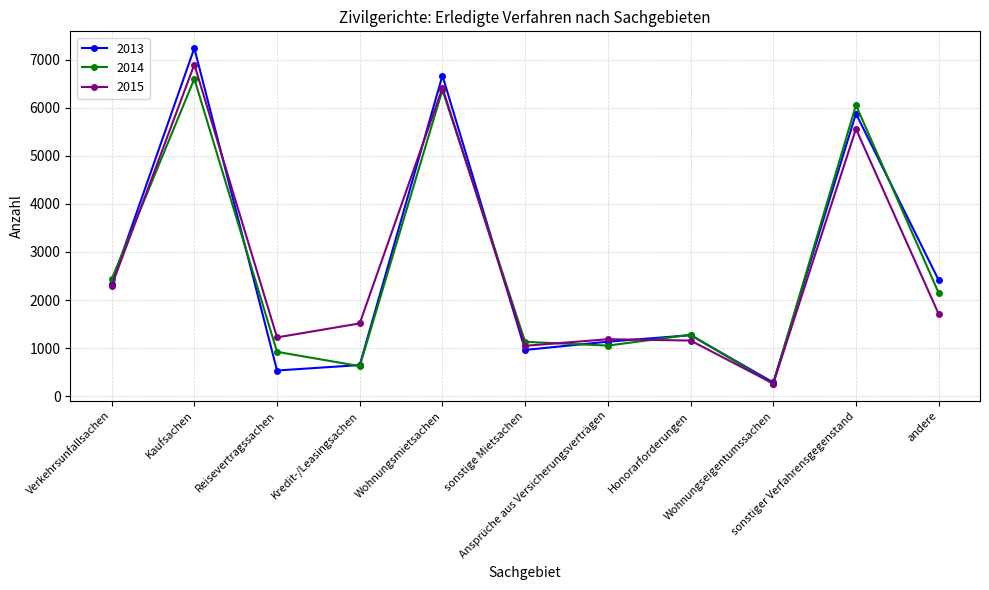

What is the average value of the 2013 series?

2670